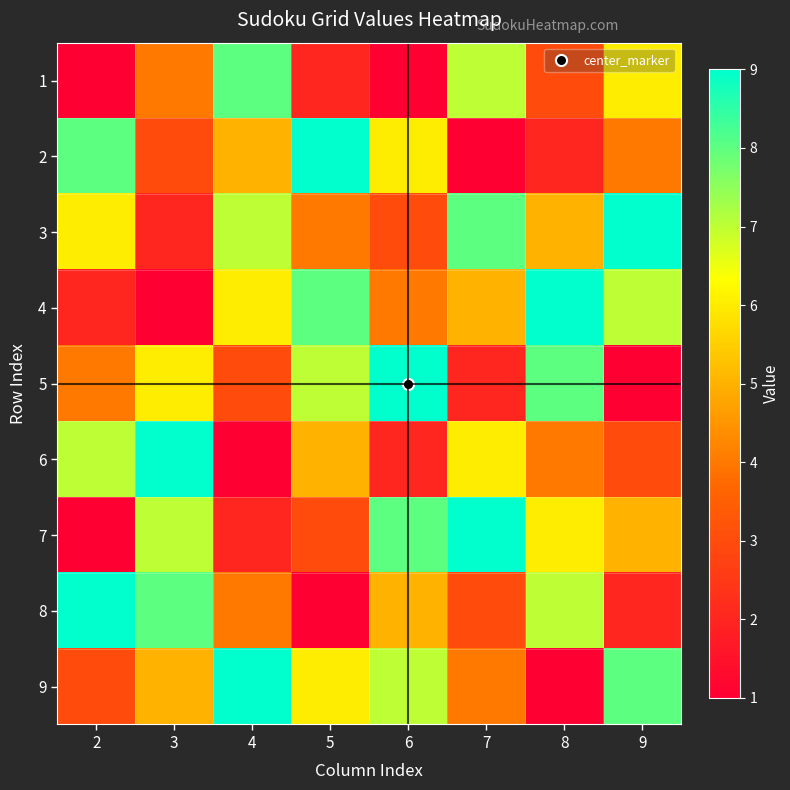

Which has a higher value, 7 or 3?

7